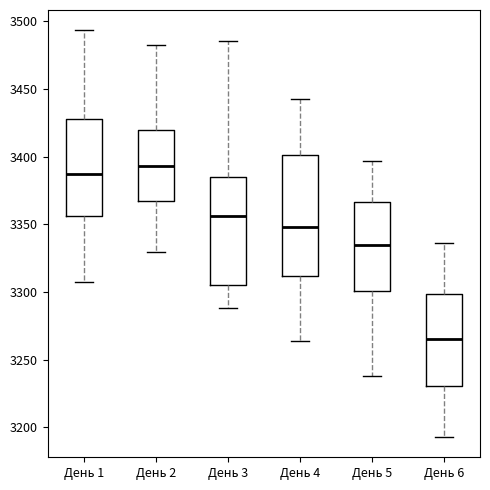

Where does the median line of the box for День 5 sit on the y-axis? The values are not printed on the chart, so give them approximately, as read against the axis.

3335